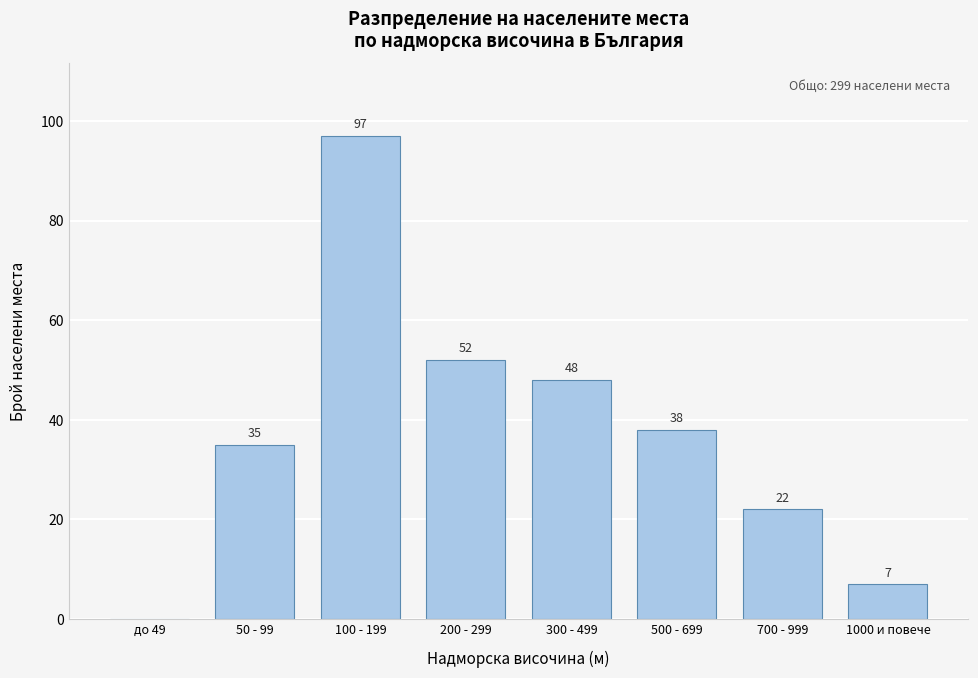

Reading left to right, transcribe all the data shown in this chart.

до 49=0	50 - 99=35	100 - 199=97	200 - 299=52	300 - 499=48	500 - 699=38	700 - 999=22	1000 и повече=7